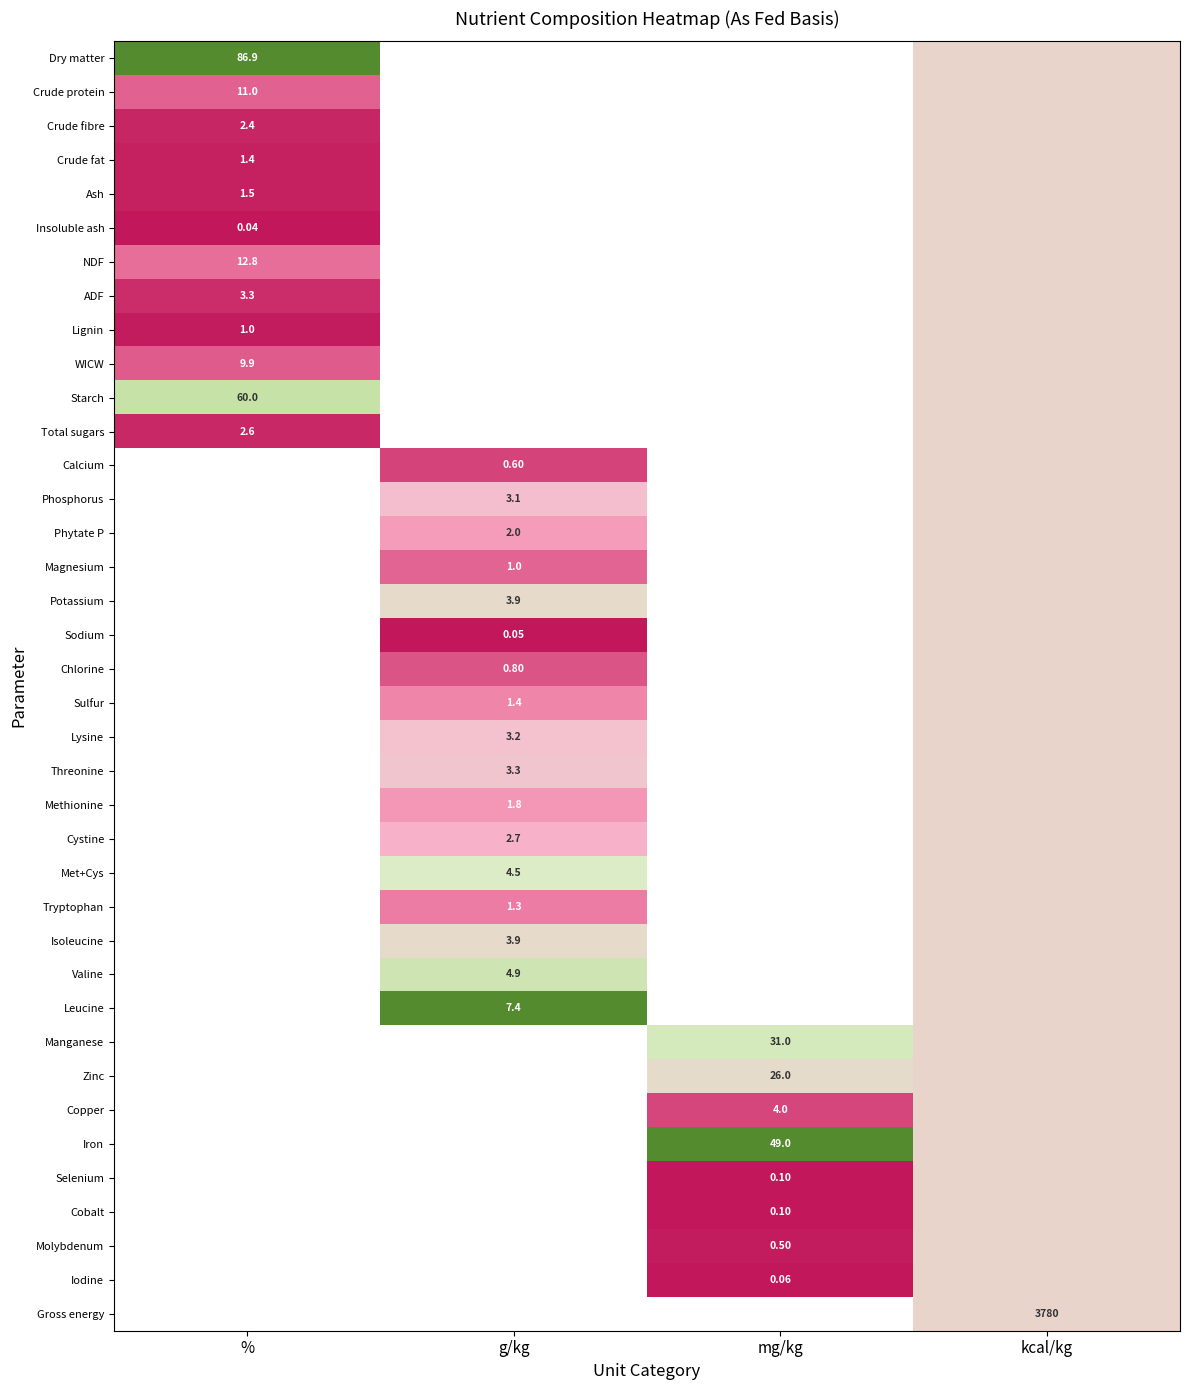

Which label corresponds to the largest value in the chart?

%